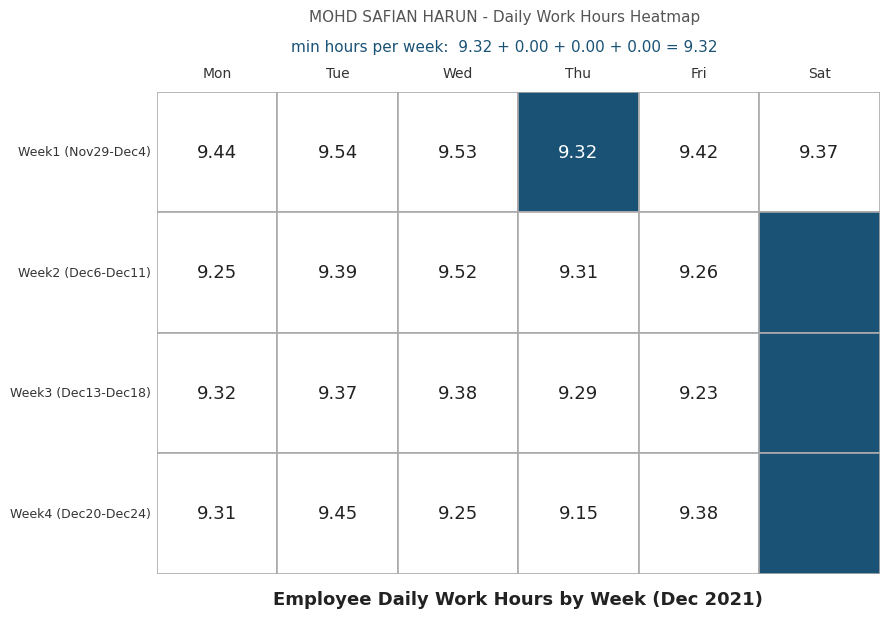

Between Mon and Sat, which is larger?

Mon